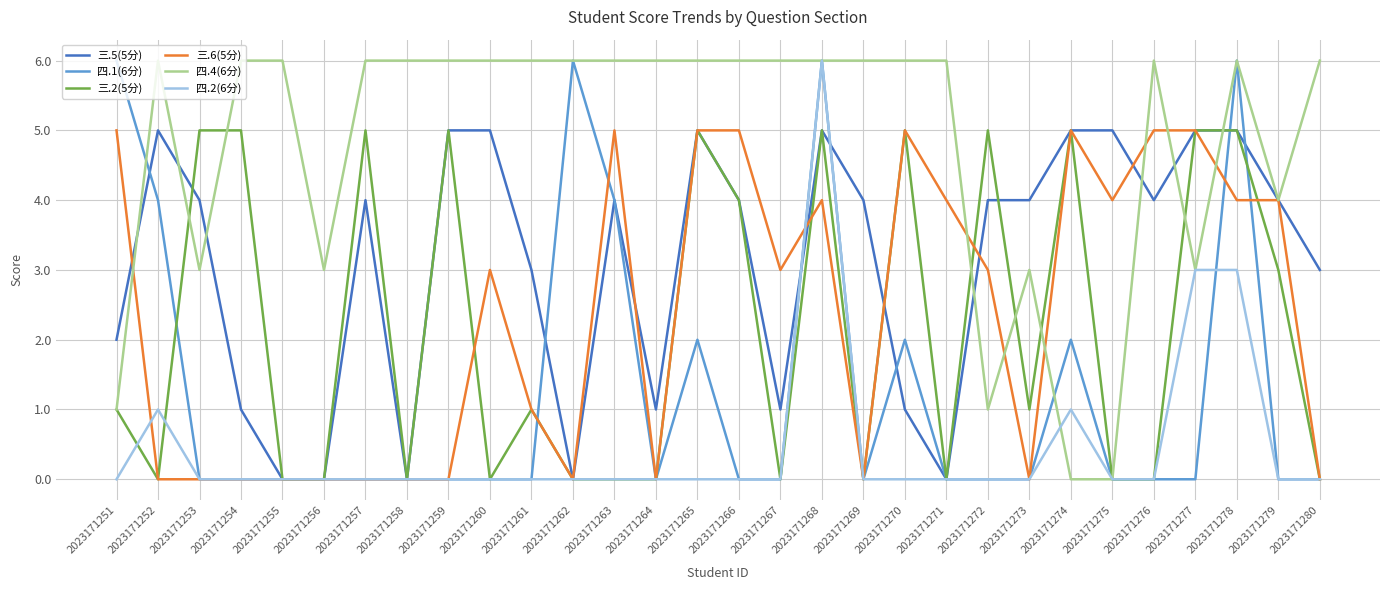

What is the maximum value shown in the chart?

6